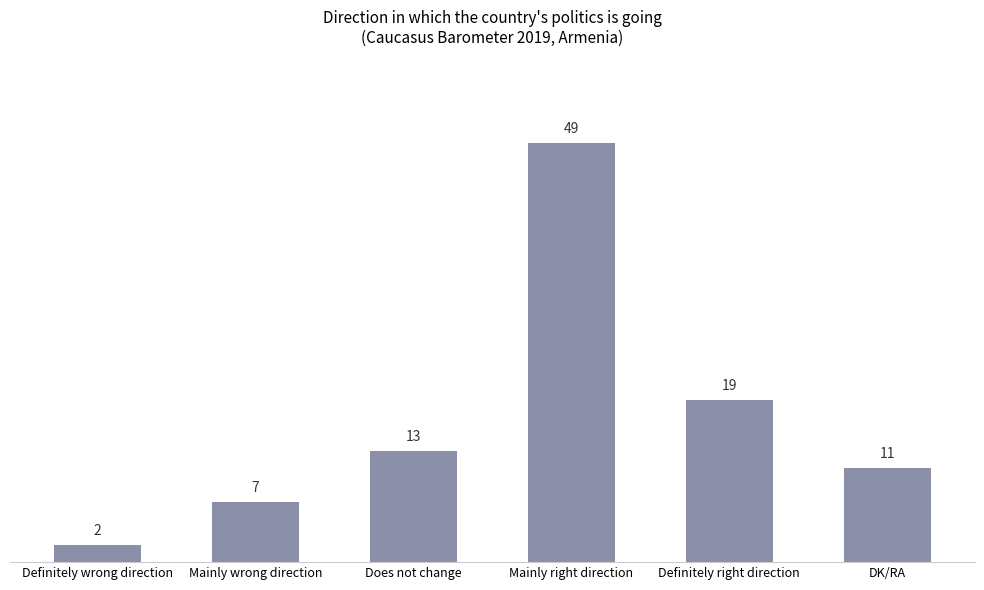

The chart shows a value of 11 at DK/RA. True or false?

True